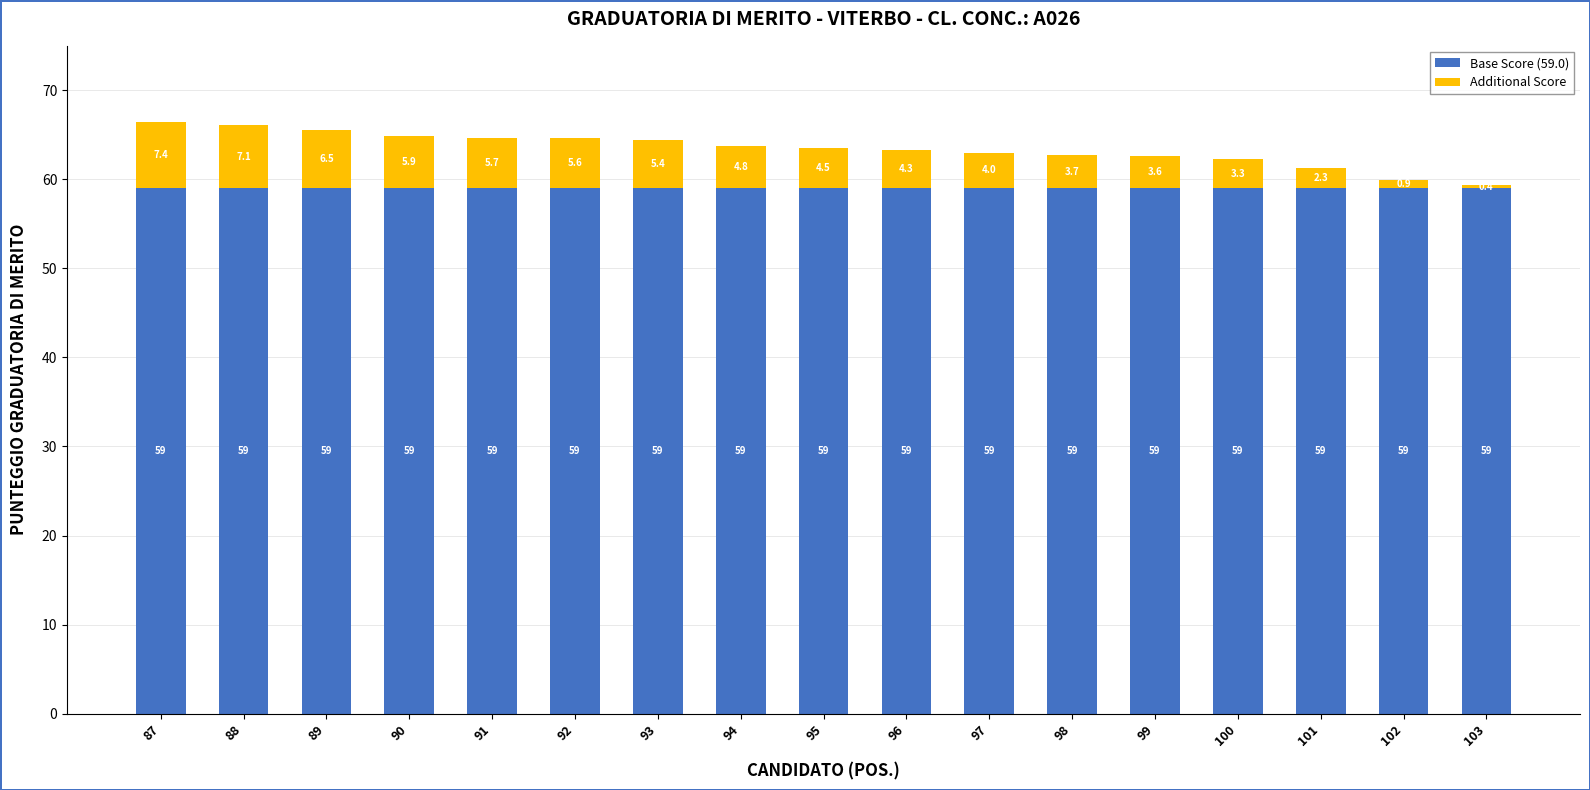

At which category is the sum across all series the highest?

87